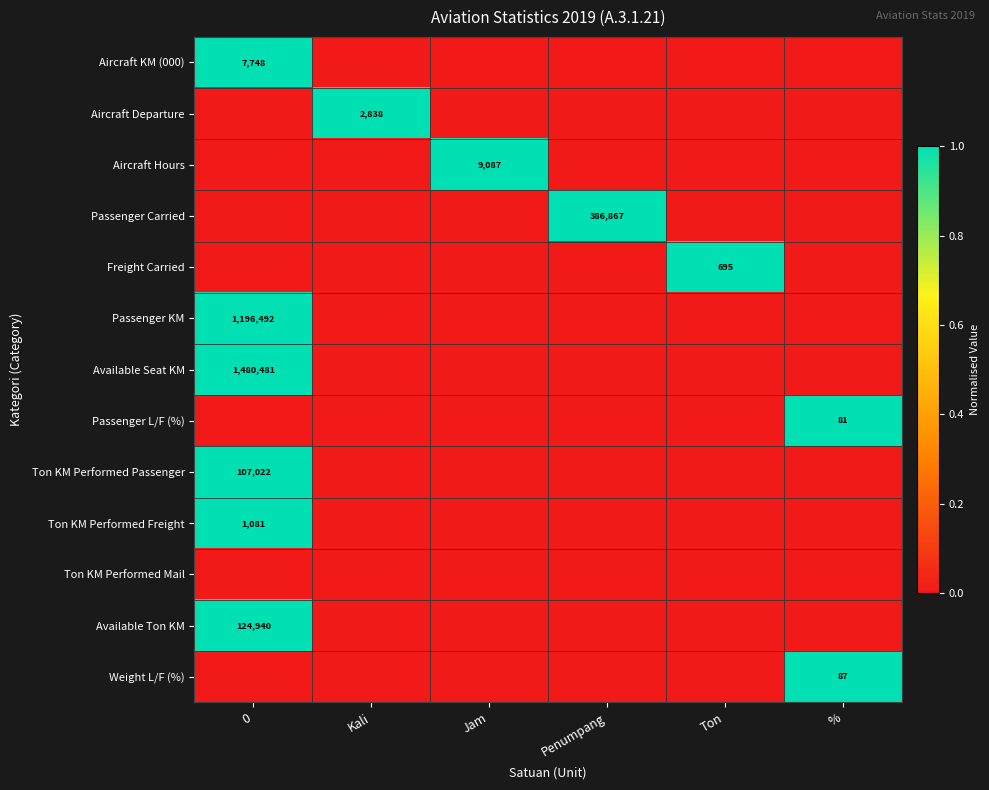

The value of Aircraft Hours at Jam is 13964. True or false?

False